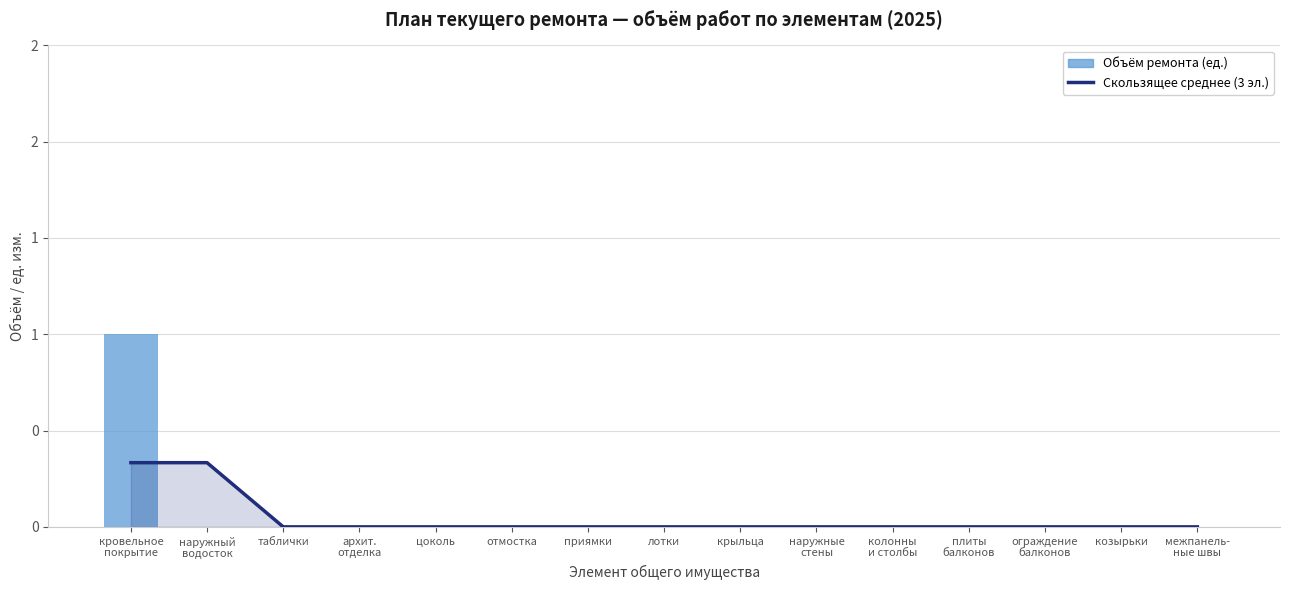

What is the label of the 5th bar from the right?

колонны
и столбы